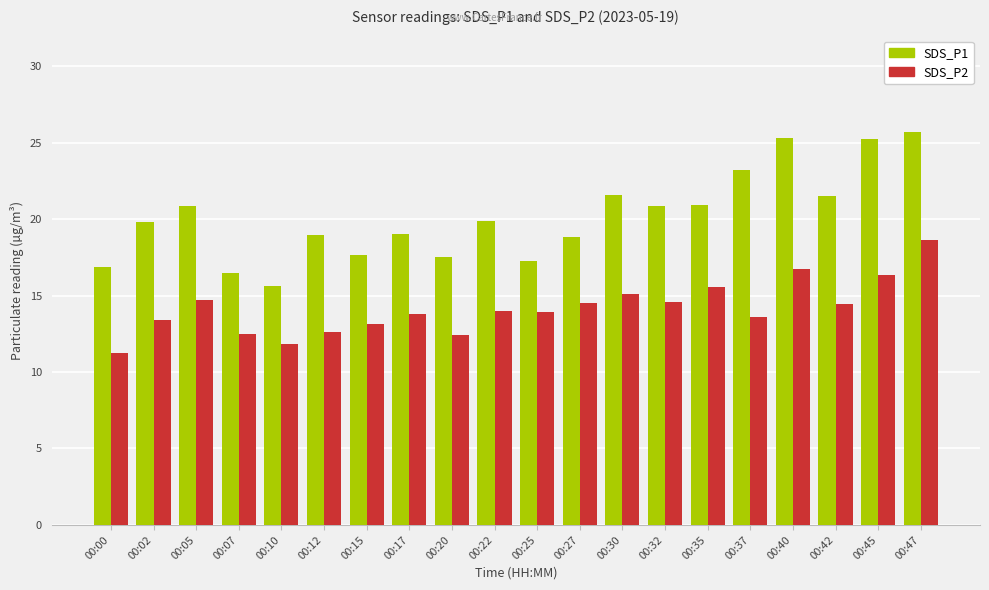

The SDS_P2 series shows 14.4 at 00:42. True or false?

True